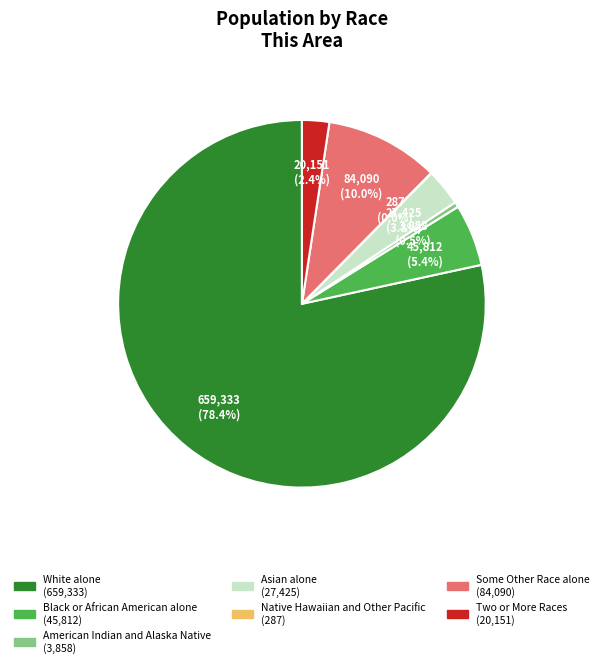

What is the largest slice in the pie chart?

White alone